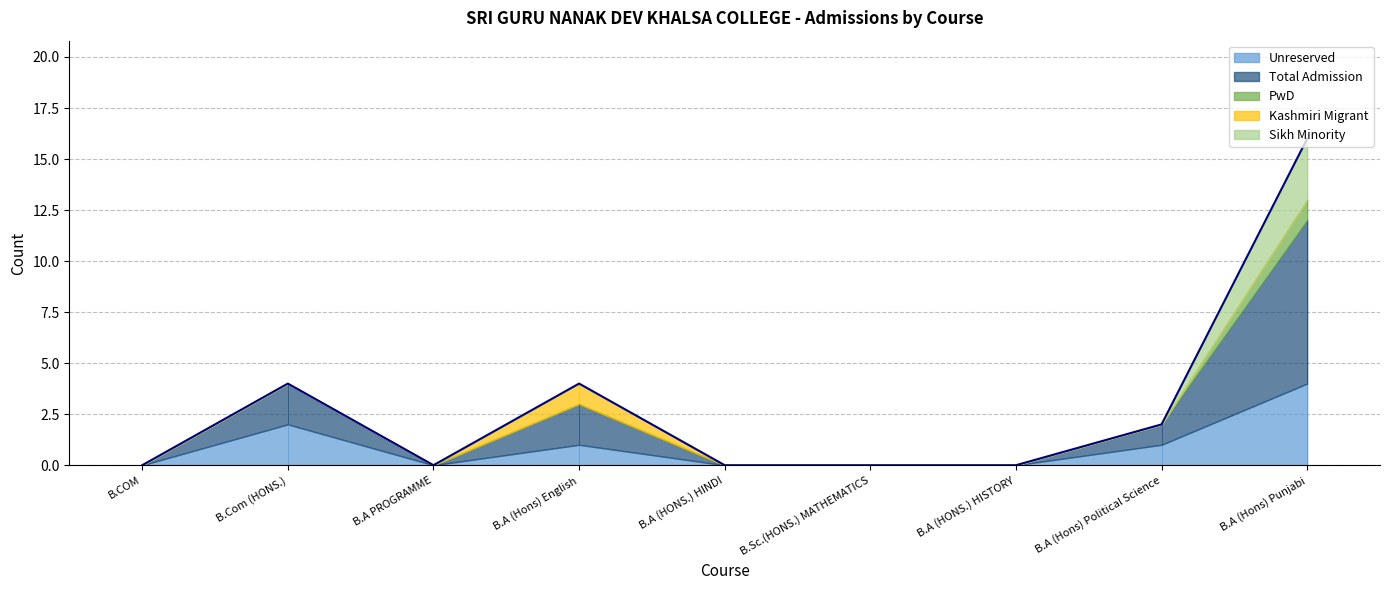

True or false: Unreserved and Sikh Minority intersect in this chart.

False